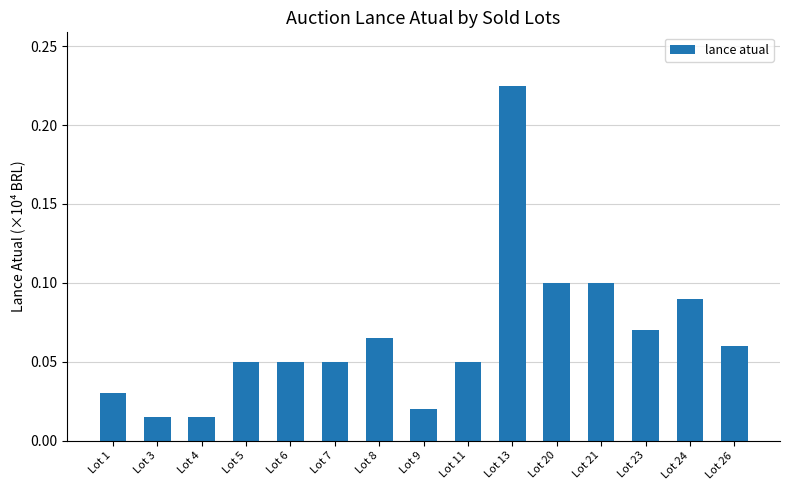

What is the change in value from Lot 4 to Lot 24?

+0.1